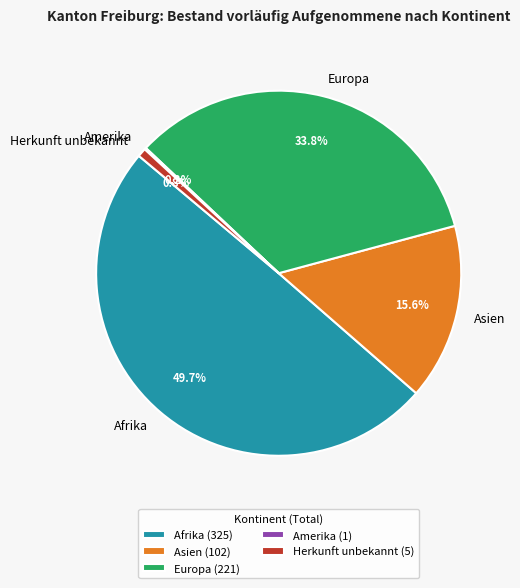

Approximately how many times larger is the value at Asien compared to Herkunft unbekannt?

20.4